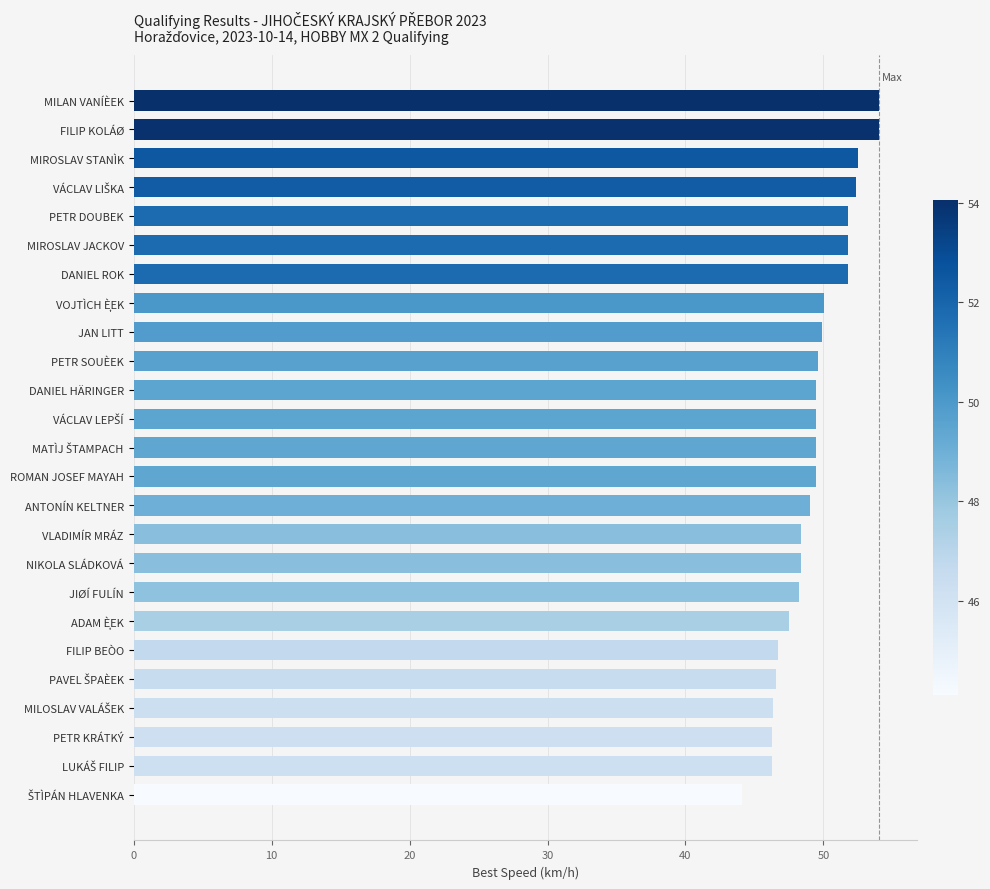

Is it true that the value at ANTONÍN KELTNER is 49.0?

True